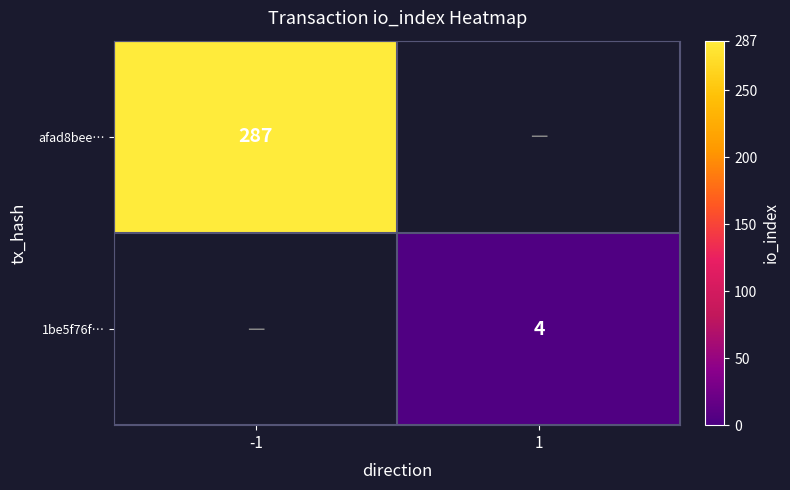

Is it true that 1be5f76f… equals 1.9 at 1?

False